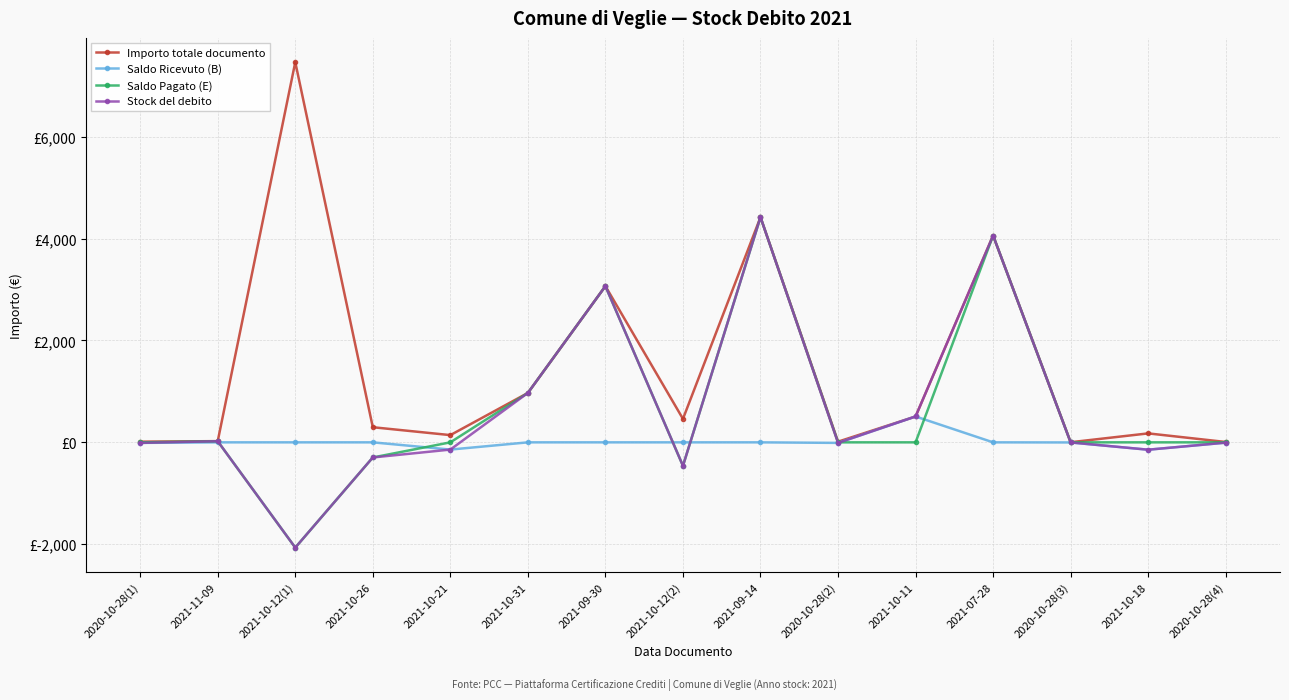

Does the chart have visible grid lines?

Yes